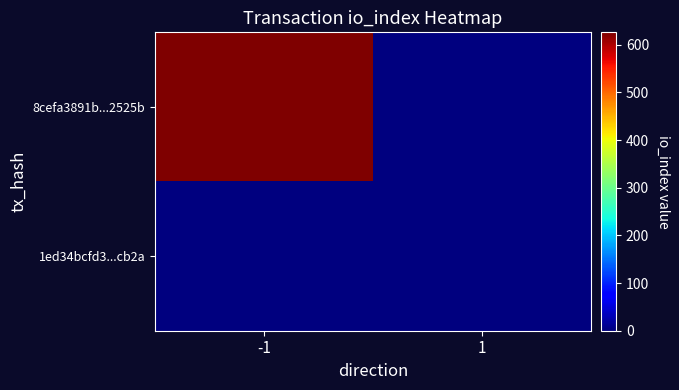

Rank the series by their maximum value, from highest to lowest.

8cefa3891b...2525b, 1ed34bcfd3...cb2a